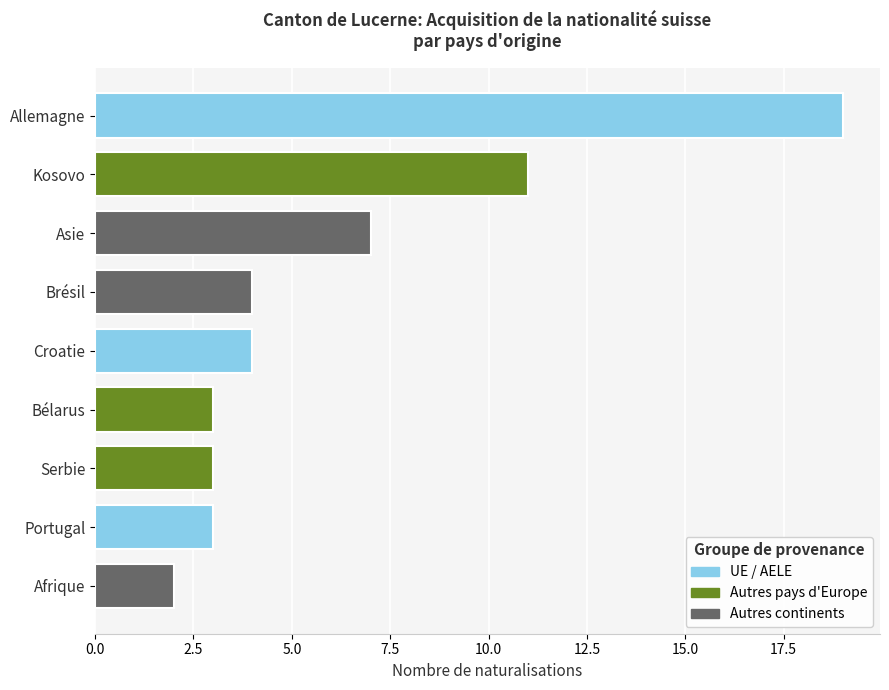

What is the change in value from Bélarus to Croatie?

+1